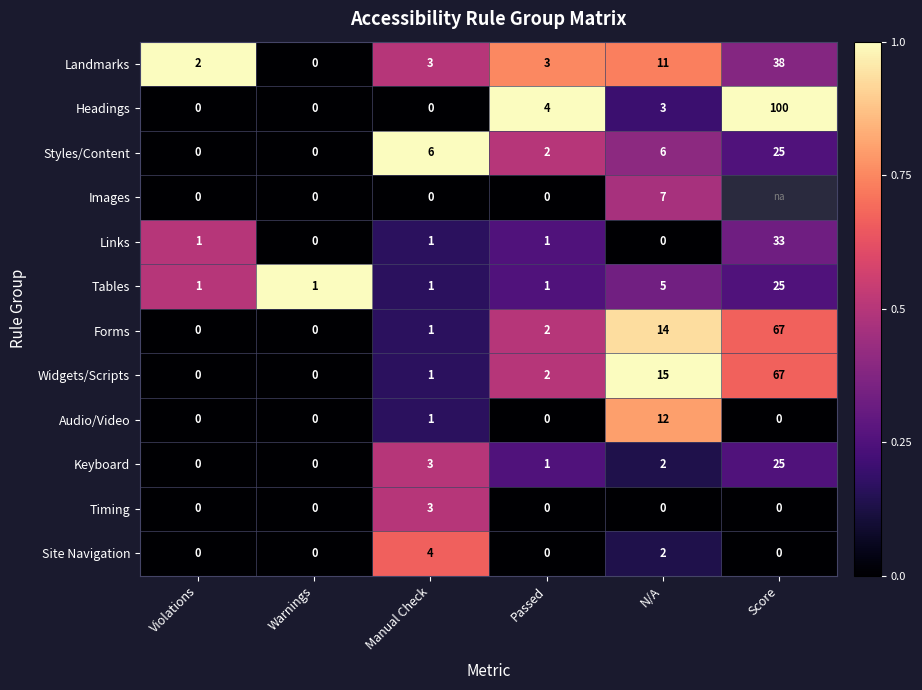

The Widgets/Scripts series shows 2 at Passed. True or false?

True